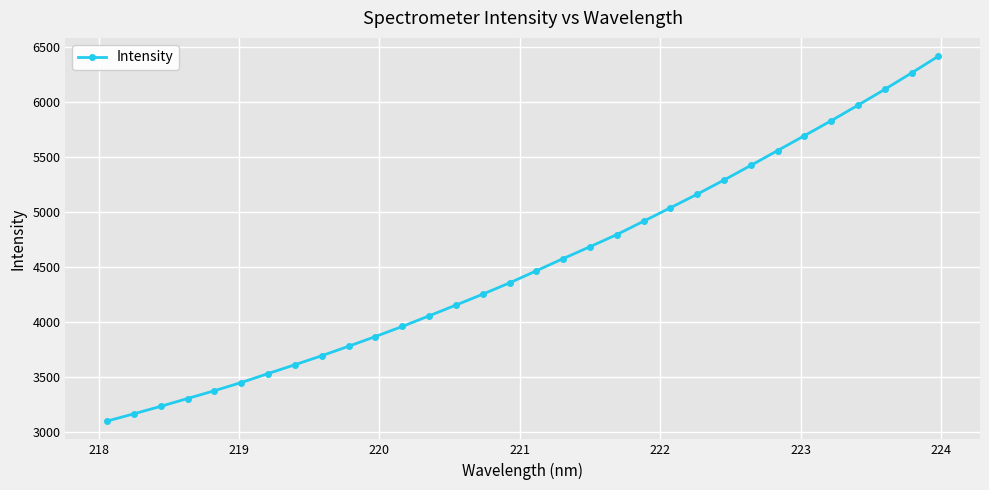

How many lines are shown in the chart?

1